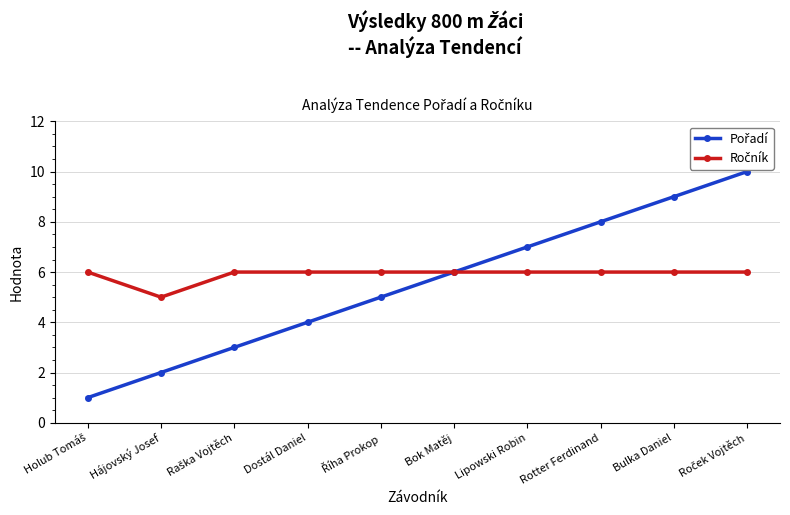

Count the number of categories in the chart.

10